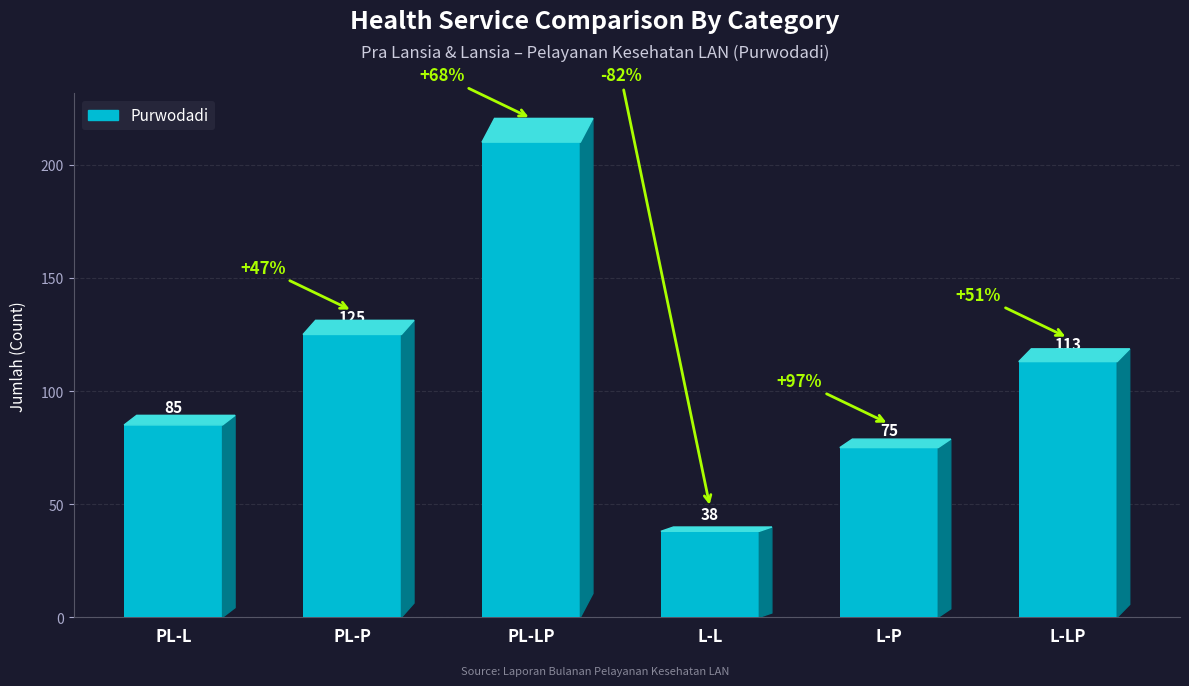

Reading left to right, list all the values displayed in this chart.

85	125	210	38	75	113